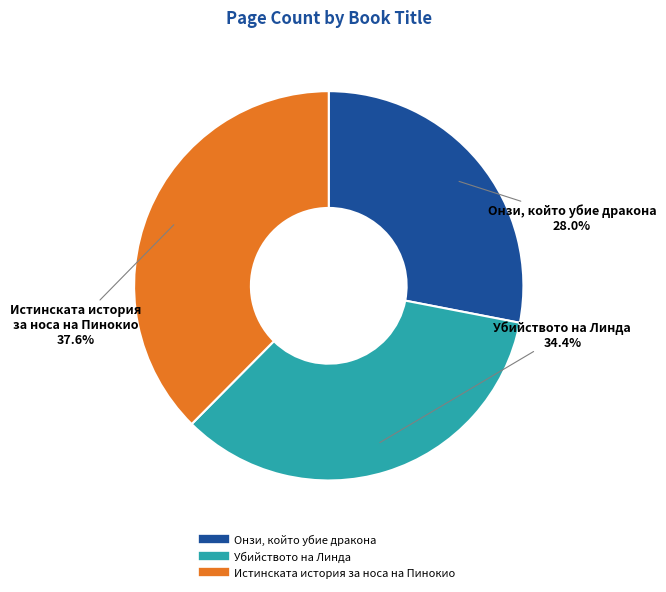

To the nearest percent, what is the combined percentage of Онзи, който убие дракона and Убийството на Линда?

62%